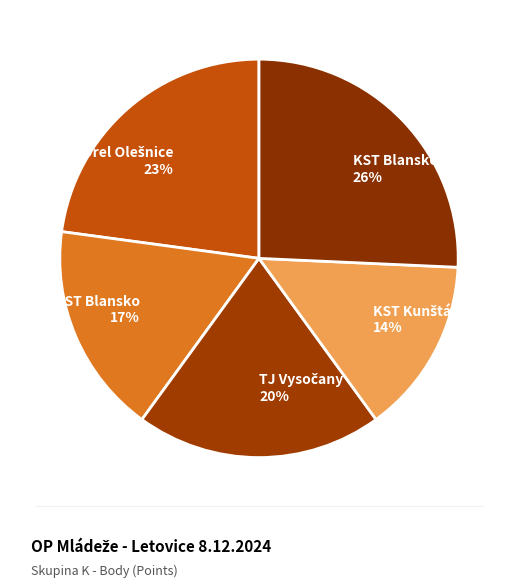

To the nearest percent, what is the average slice percentage?

20%